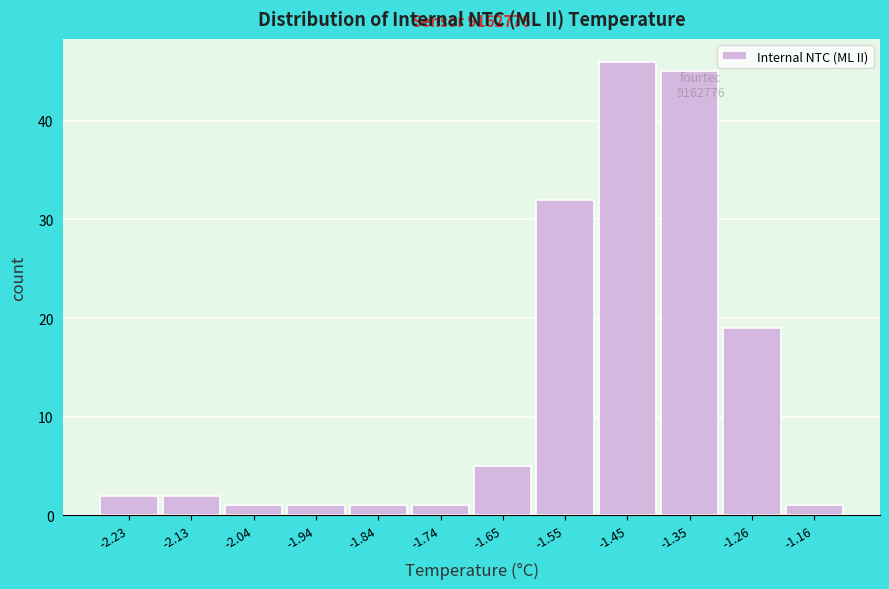

Over which range of the x-axis is the bar tallest?

-1.50 to -1.40